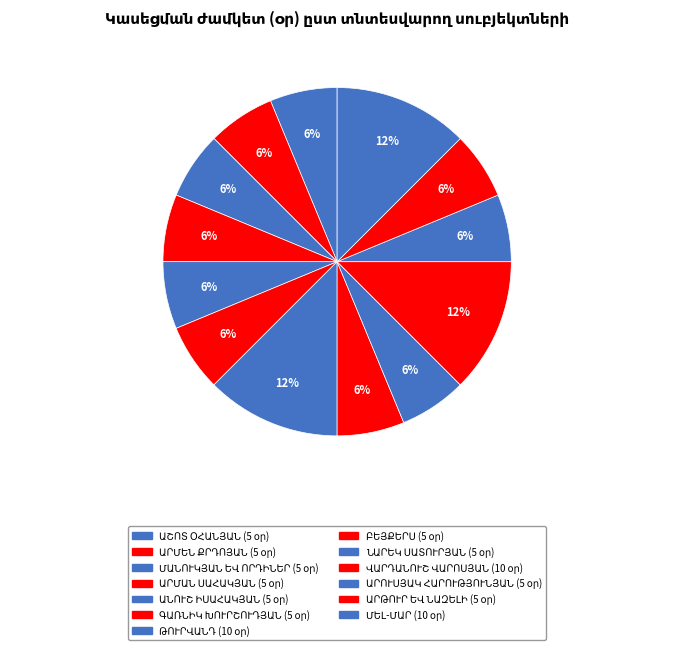

Combined, do ԱՐՄԱՆ ՍԱՀԱԿՅԱՆ and ԳԱՌՆԻԿ ԽՈՒՐՇՈՒԴՅԱՆ account for over 50%?

No